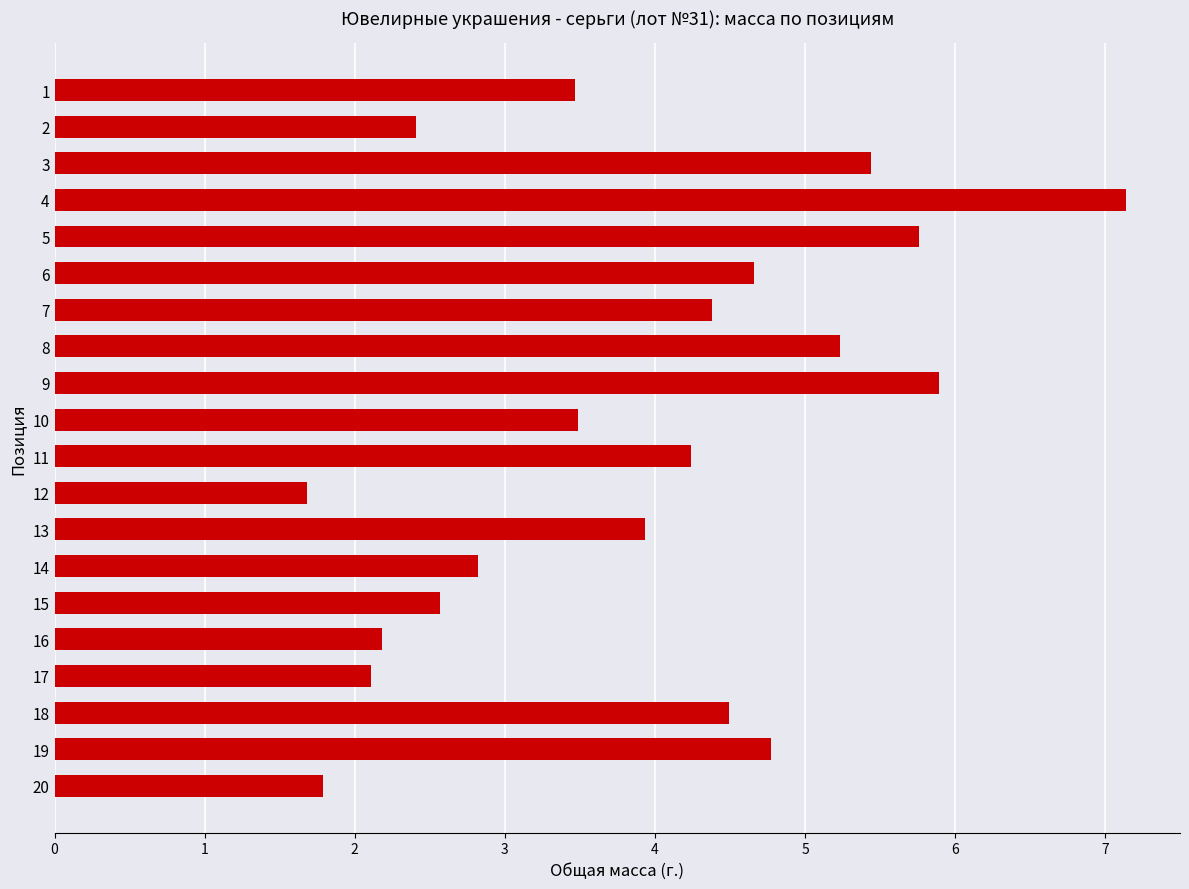

Reading bottom to top, extract all data points from this chart.

20=1.8	19=4.8	18=4.5	17=2.1	16=2.2	15=2.6	14=2.8	13=3.9	12=1.7	11=4.2	10=3.5	9=5.9	8=5.2	7=4.4	6=4.7	5=5.8	4=7.1	3=5.4	2=2.4	1=3.5